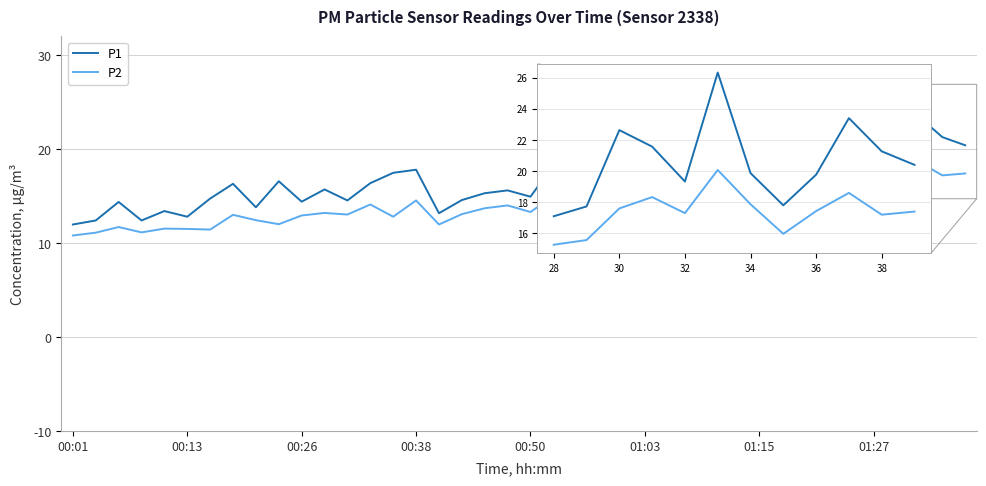

What is the difference between the maximum and minimum values in the P1 series?

14.4